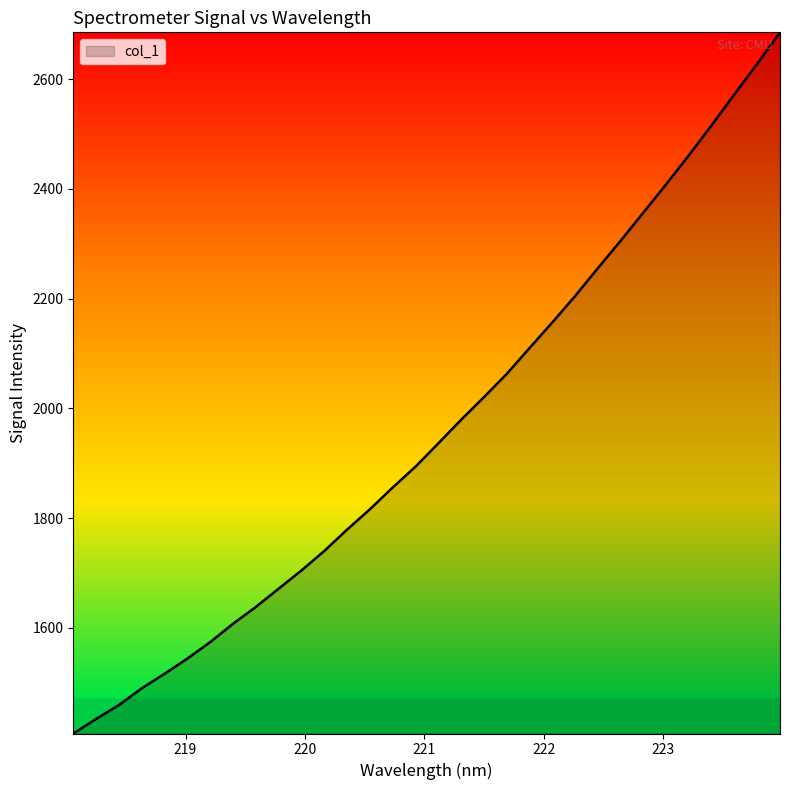

What is the greatest value displayed?

2685.1